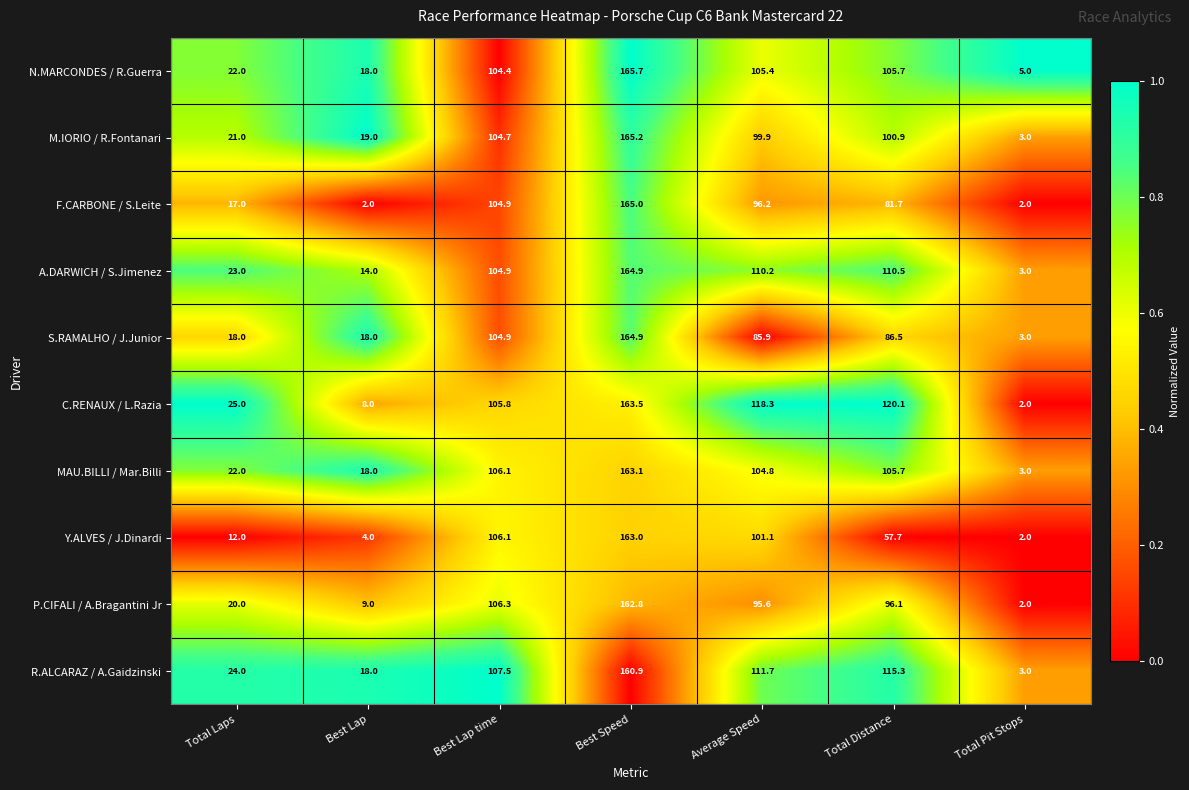

What is the highest value of the S.RAMALHO / J.Junior series?

164.9